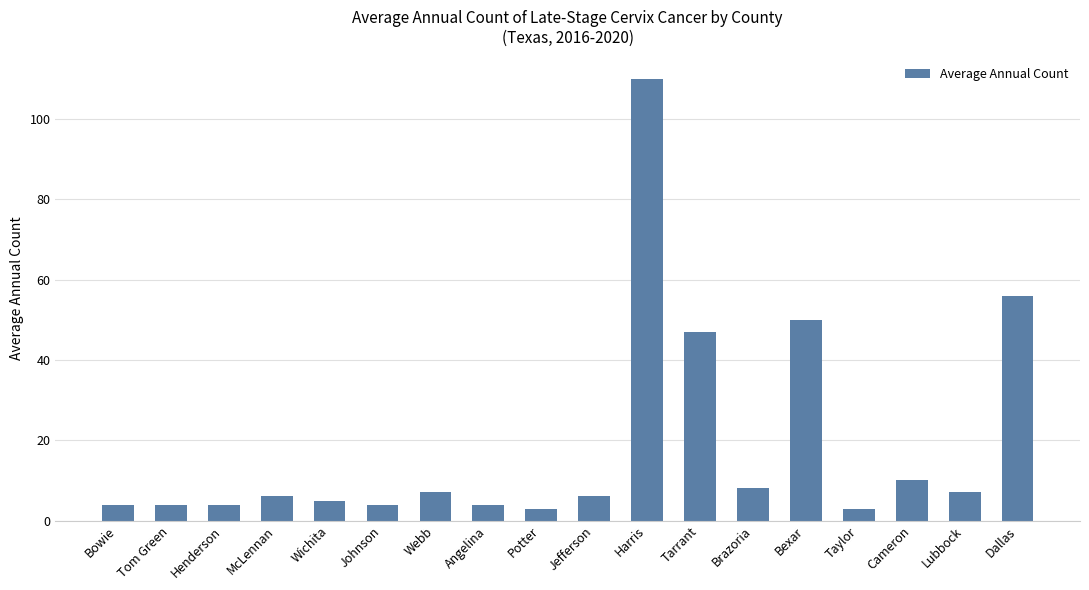

Are the bars grouped side by side (vs. stacked)?

No